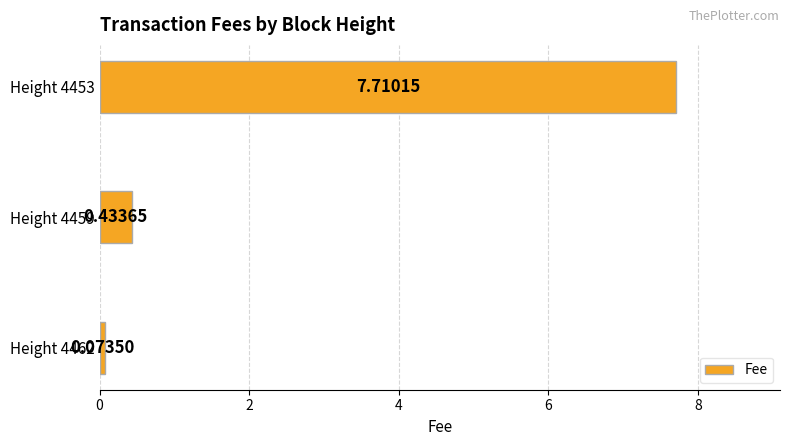

Rank the categories by value from lowest to highest.

Height 4462, Height 4459, Height 4453